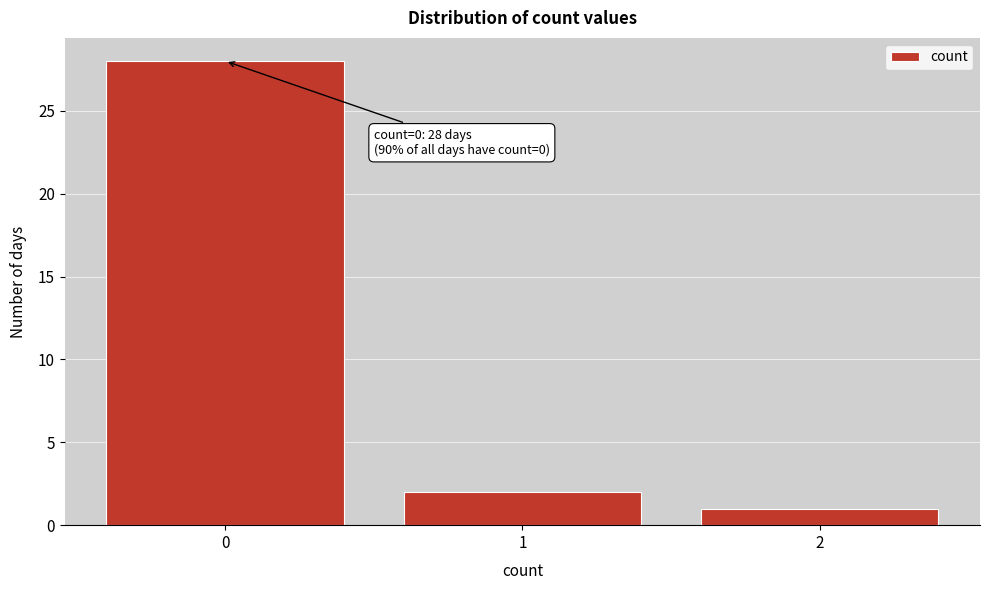

Reading left to right, transcribe all the data shown in this chart.

28	2	1